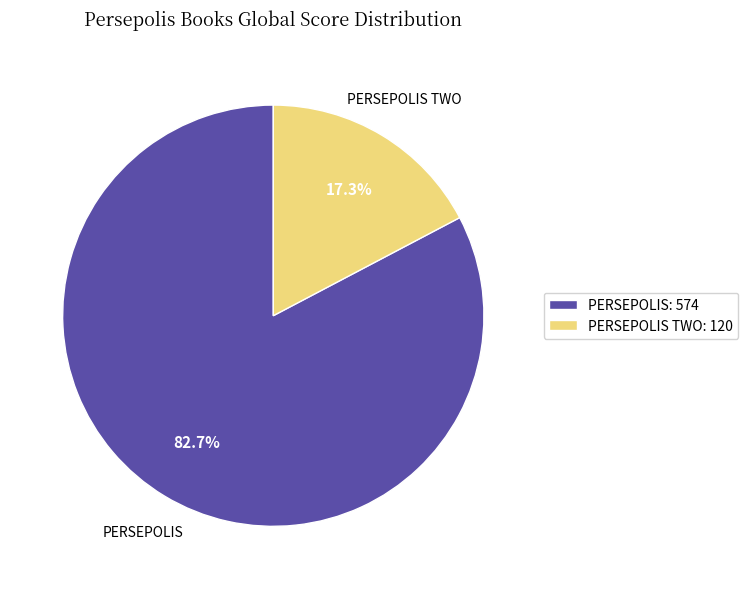

Between PERSEPOLIS TWO: 120 and PERSEPOLIS: 574, which is larger?

PERSEPOLIS: 574